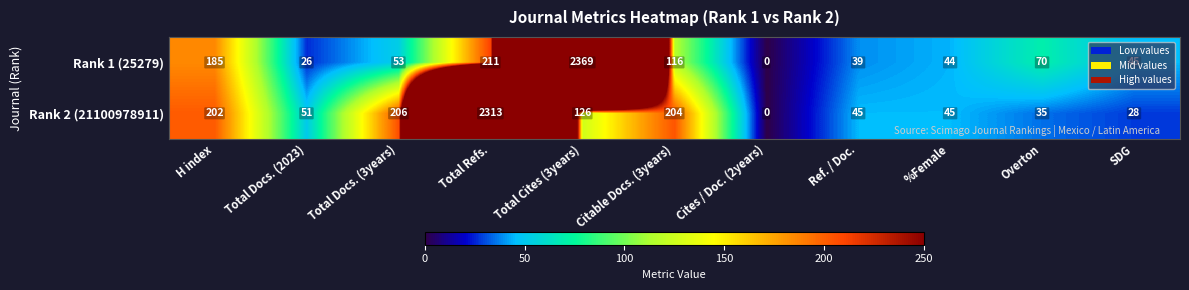

At which label is Rank 1 (25279) closest to 1184?

Total Refs.